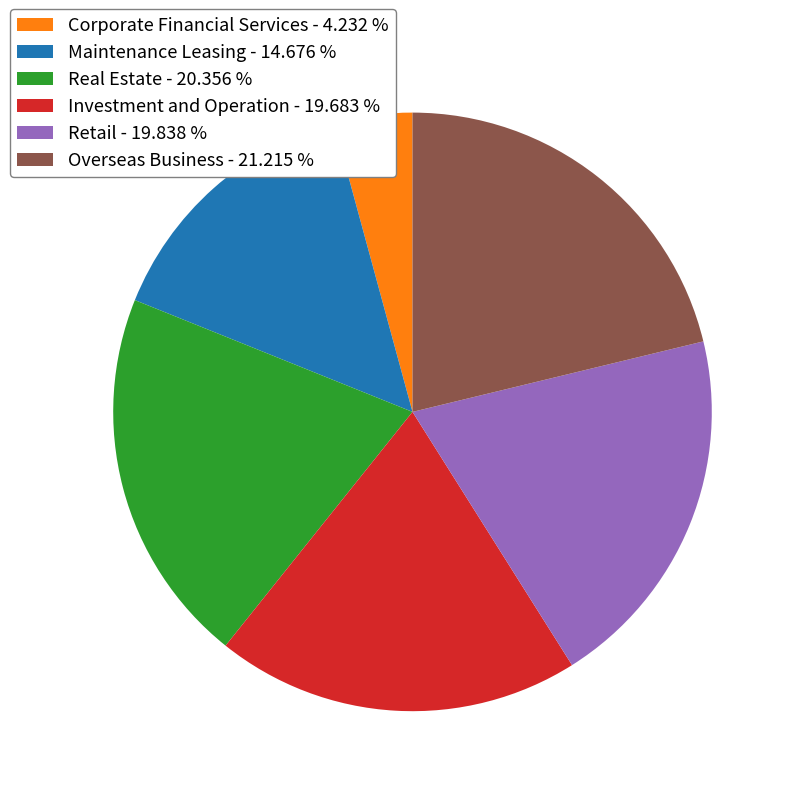

Approximately how many times larger is the value at Maintenance Leasing compared to Real Estate?

0.7